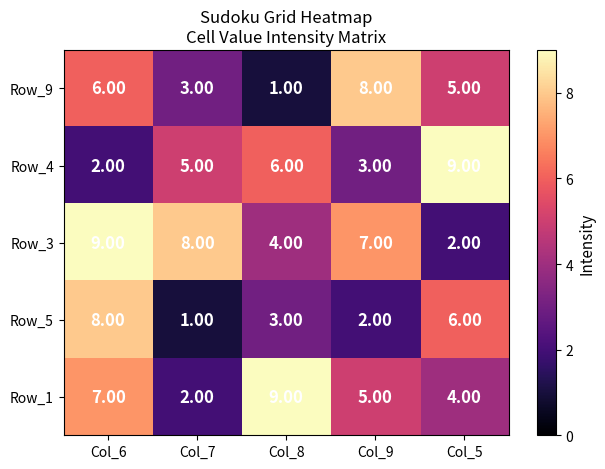

How many series are shown in this chart?

5